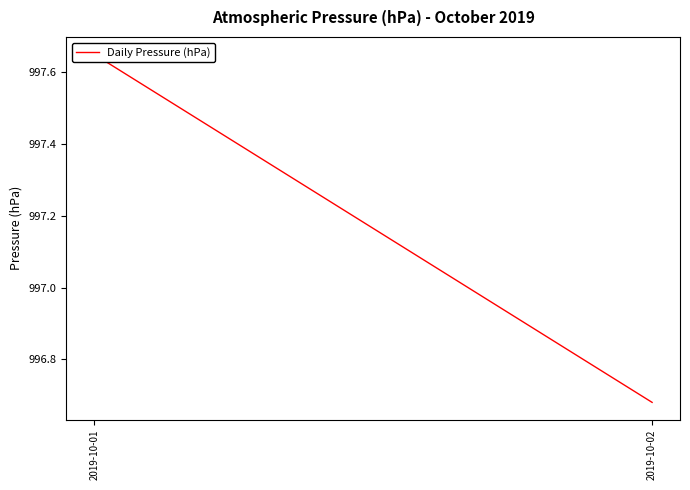

What is the difference between the values at 2019-10-02 and 2019-10-01?

1.0